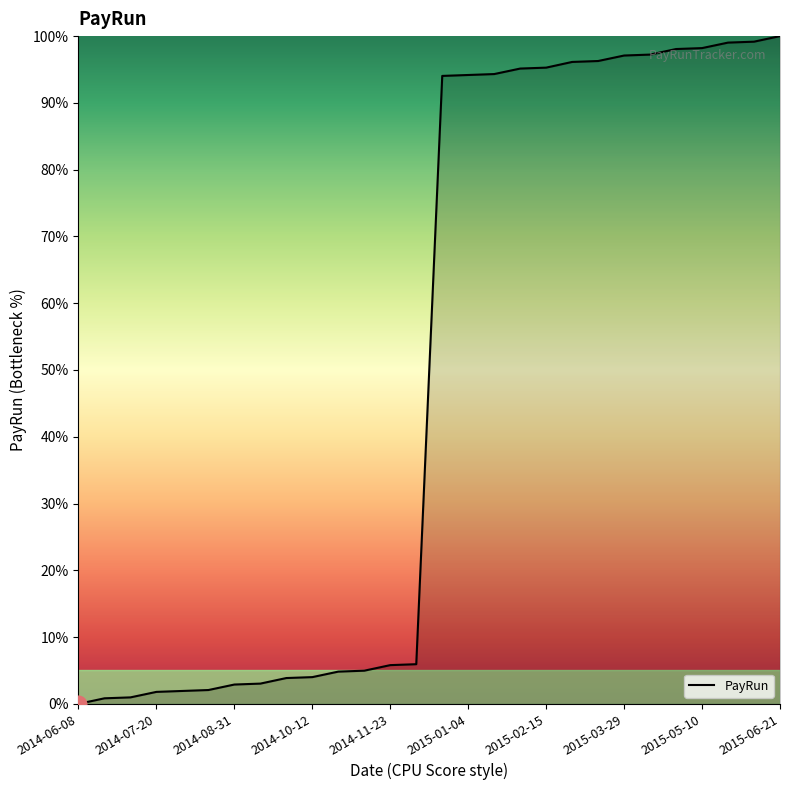

What is the greatest value displayed?

100.0